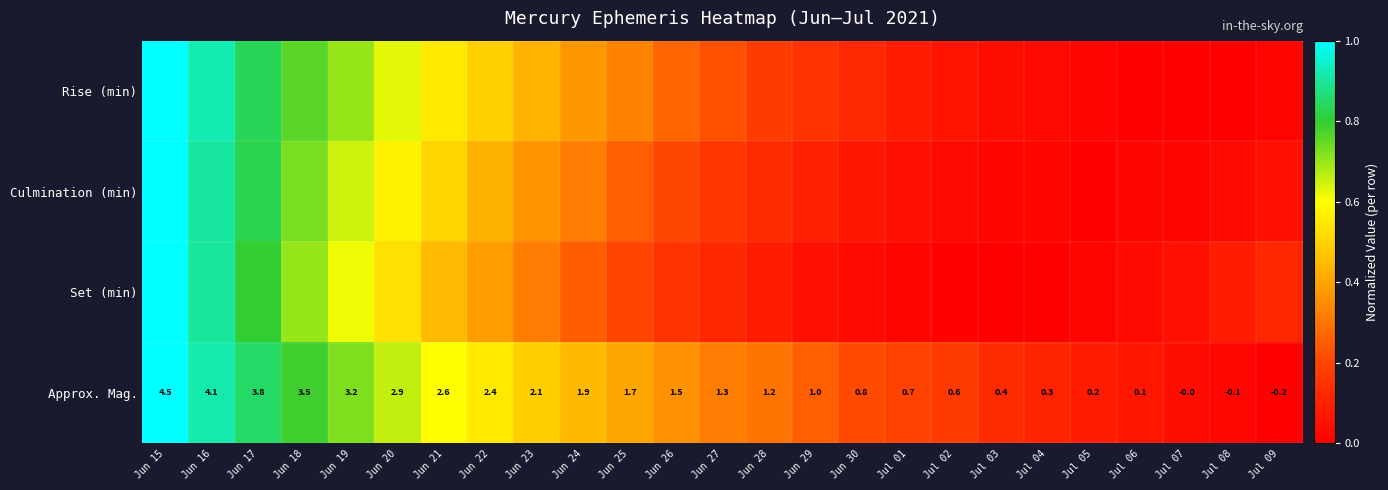

At which category is the sum across all series the highest?

Jun 15